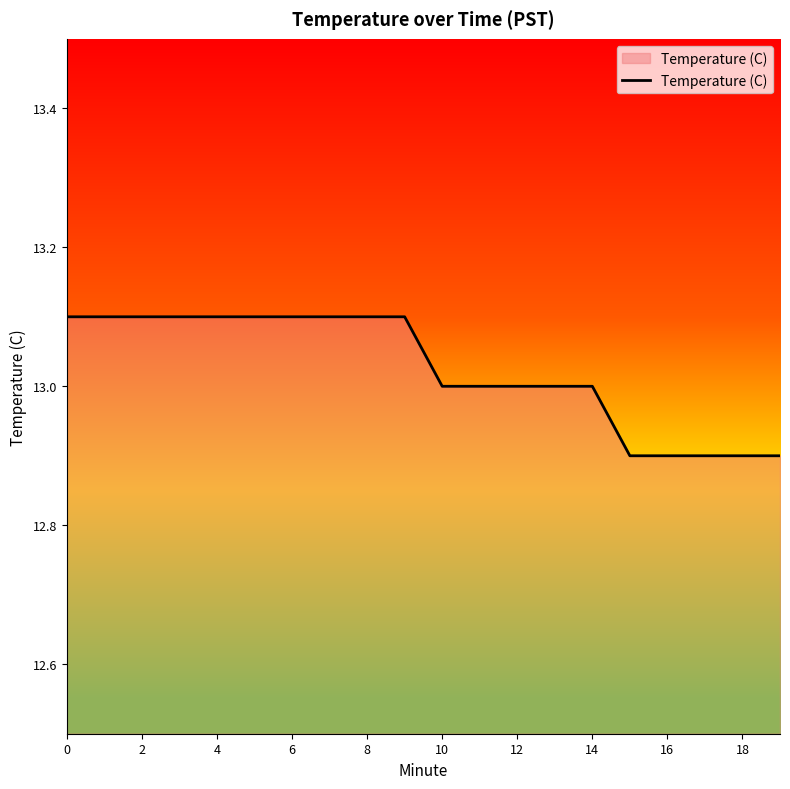

What is the difference between the second highest and second lowest values?

0.2